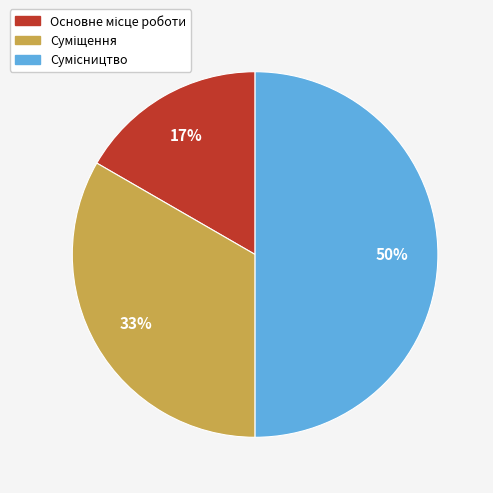

Count the number of slices in the pie.

3